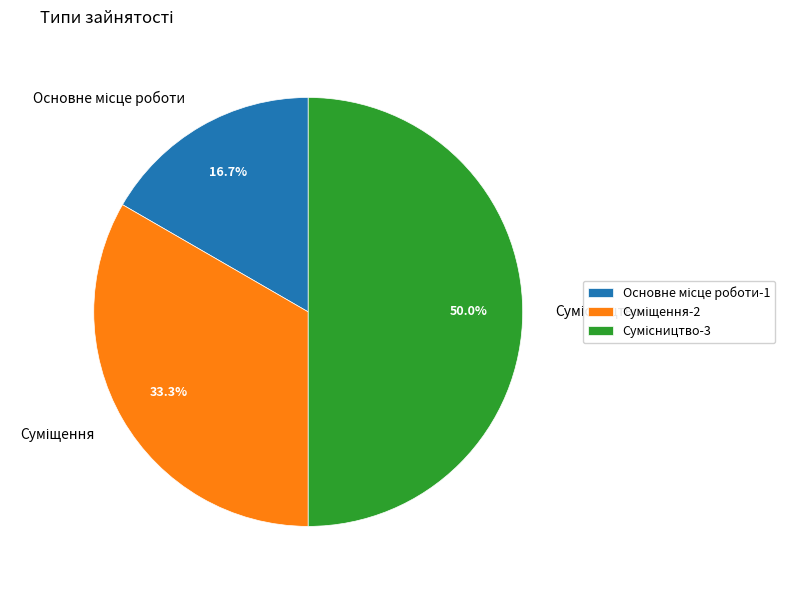

Is it true that Основне місце роботи is 3% of the pie?

False